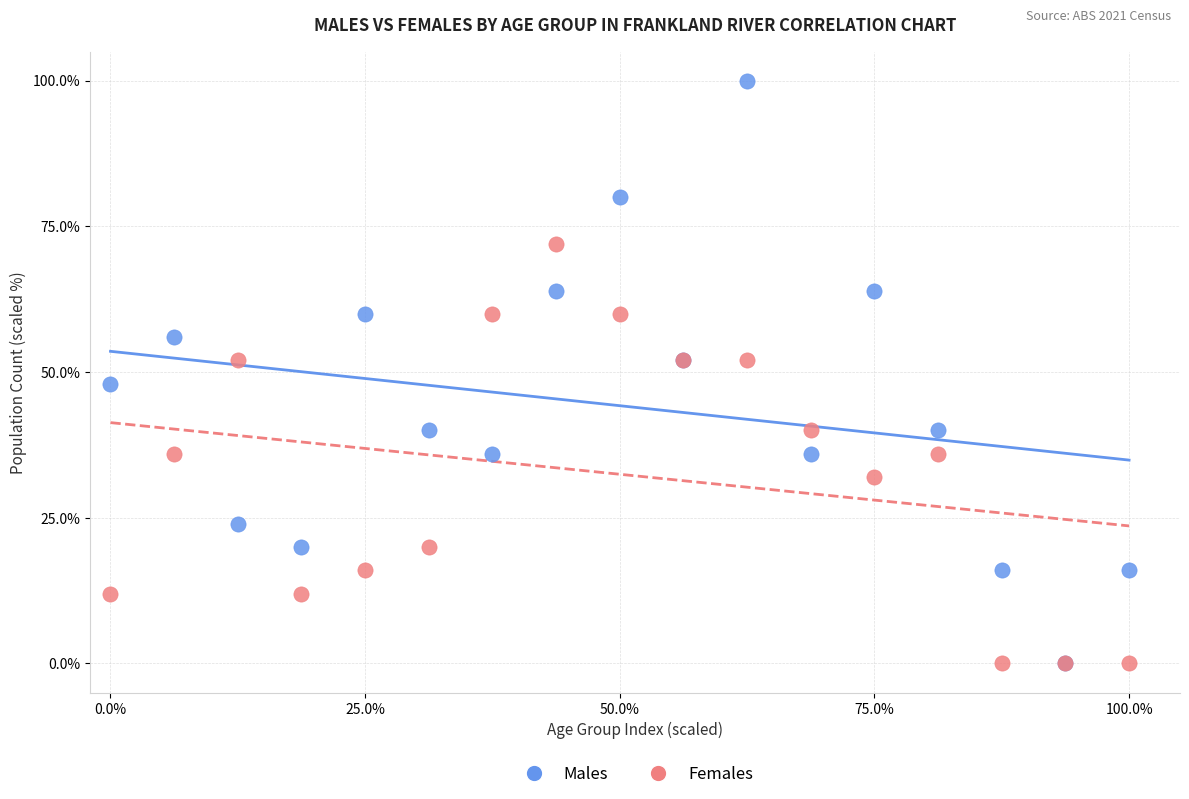

What are all the series names shown in the legend?

Males, Females